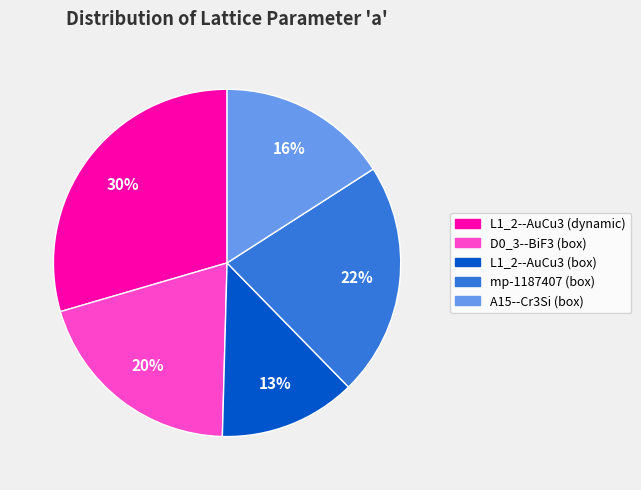

How many slices are in this pie chart?

5